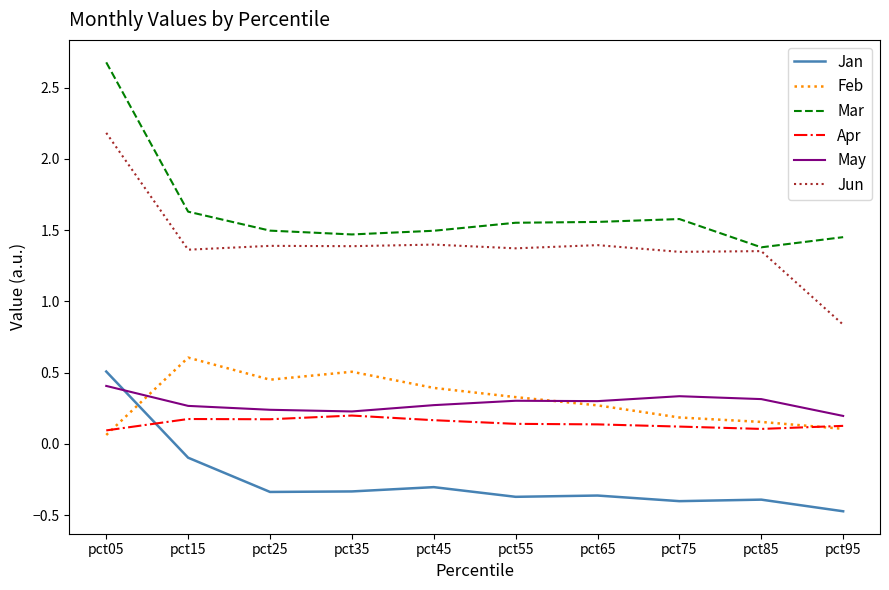

Does the chart display data point markers on the line(s)?

No